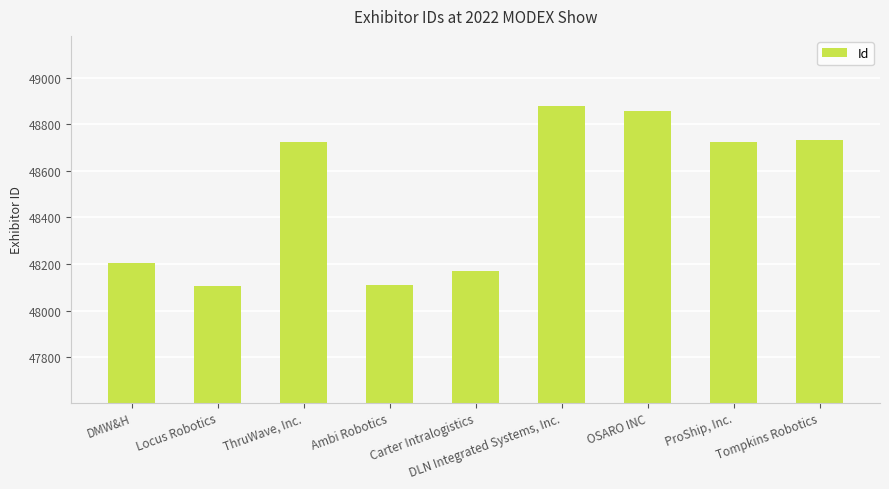

What is the value of the 1st bar from the left?

48203